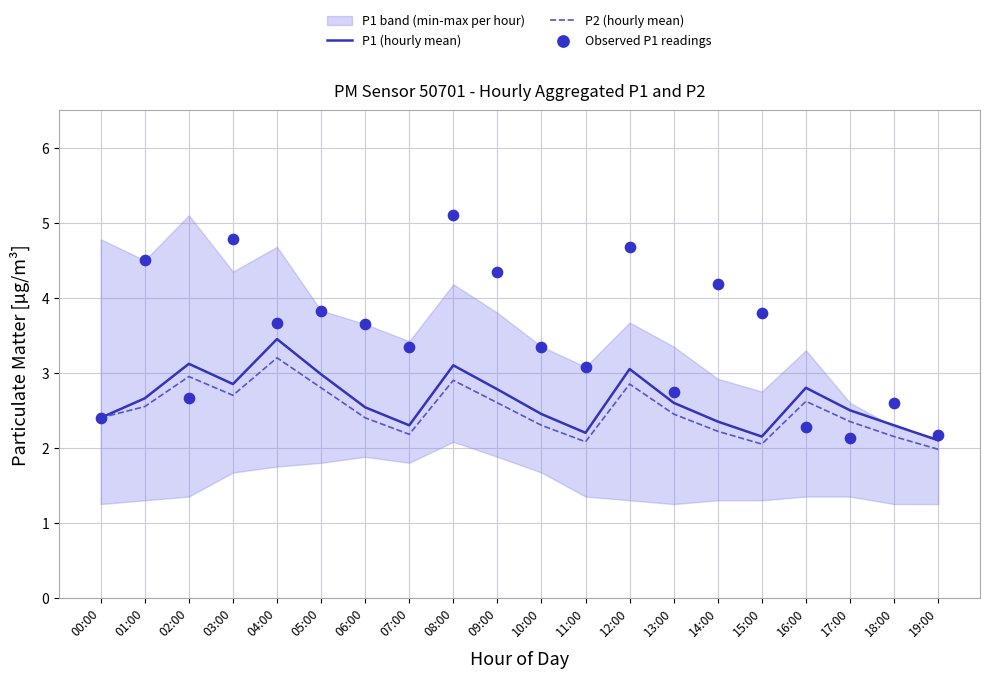

Is it true that P2 (hourly mean) equals 3.0 at 02:00?

True